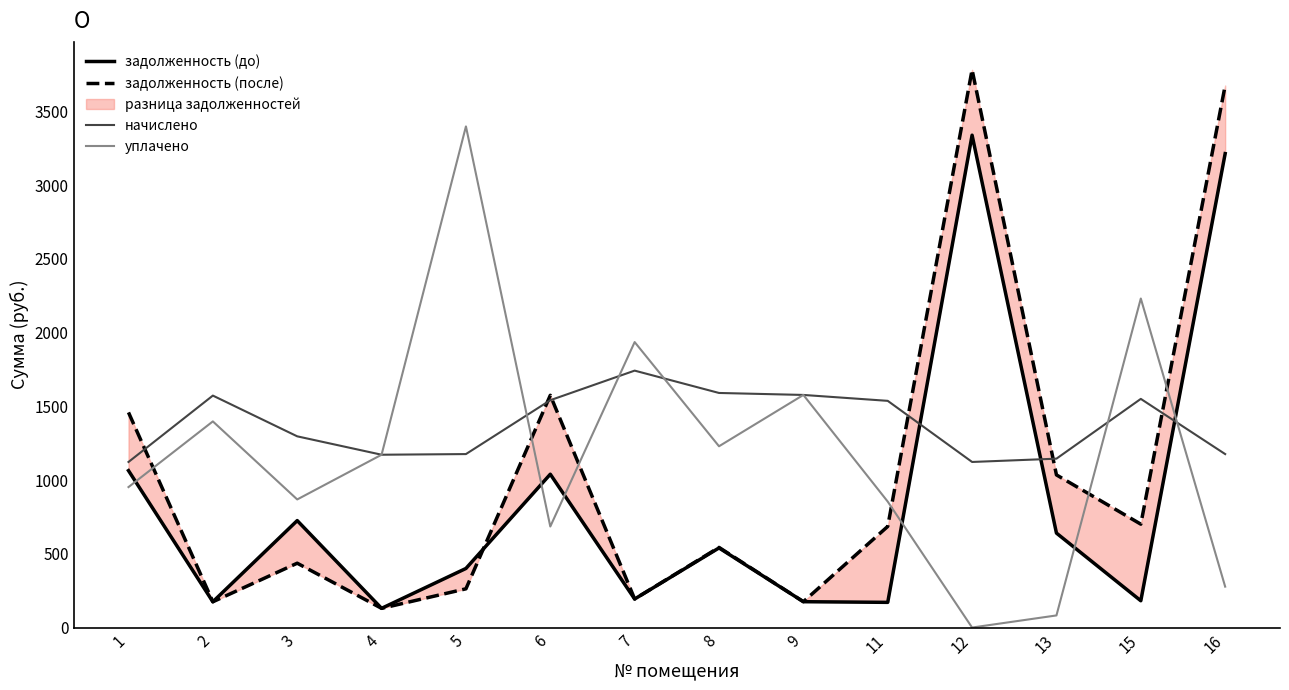

What is the sum of the уплачено values at 7 and 11?

2789.4